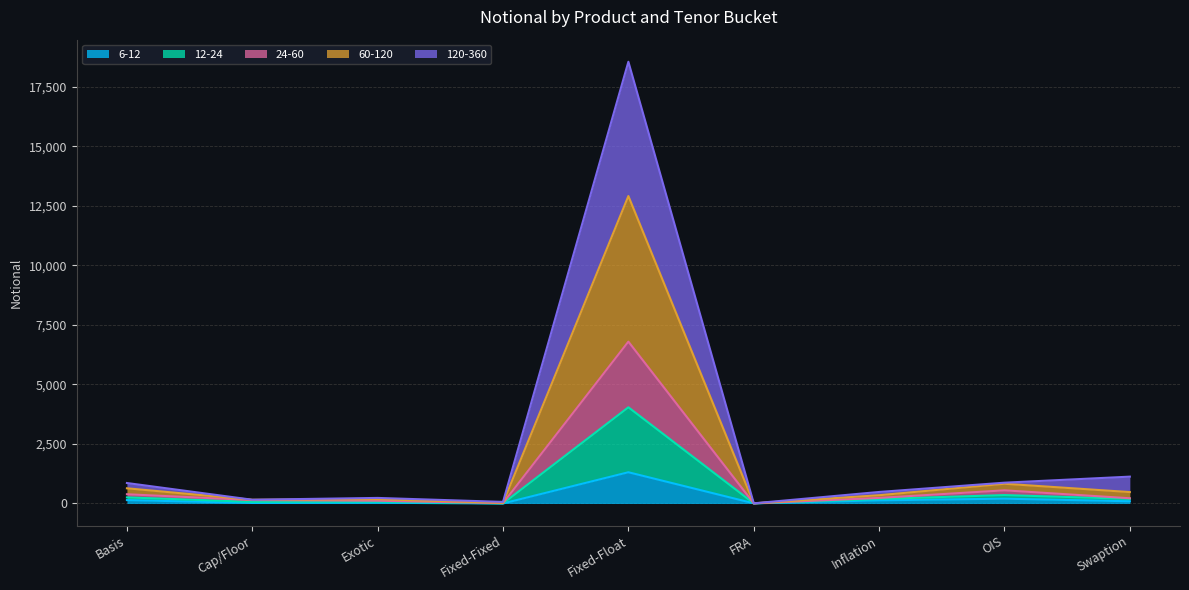

What is the total value across all series at Fixed-Fixed?

67